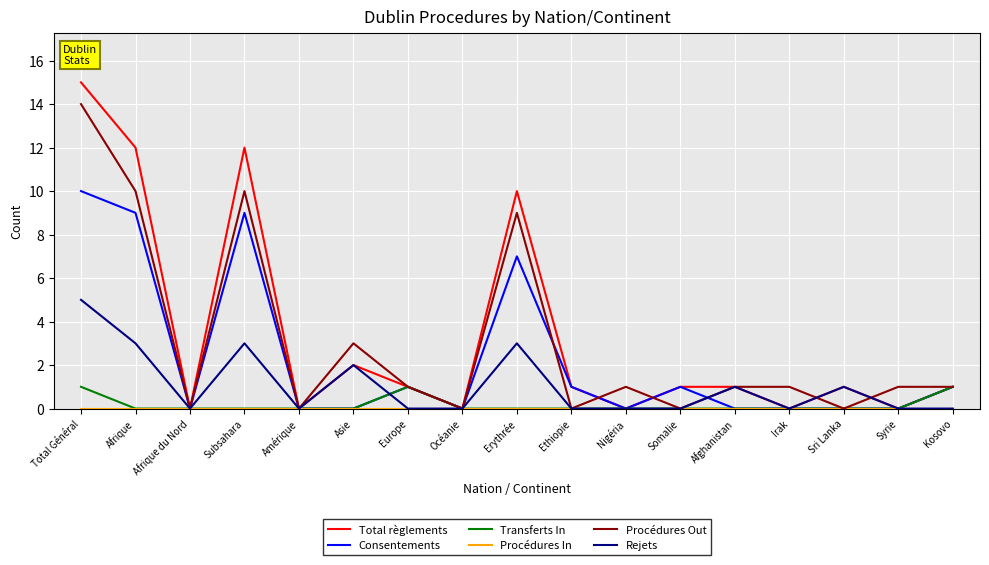

The value of Total règlements at Amérique is 6. True or false?

False